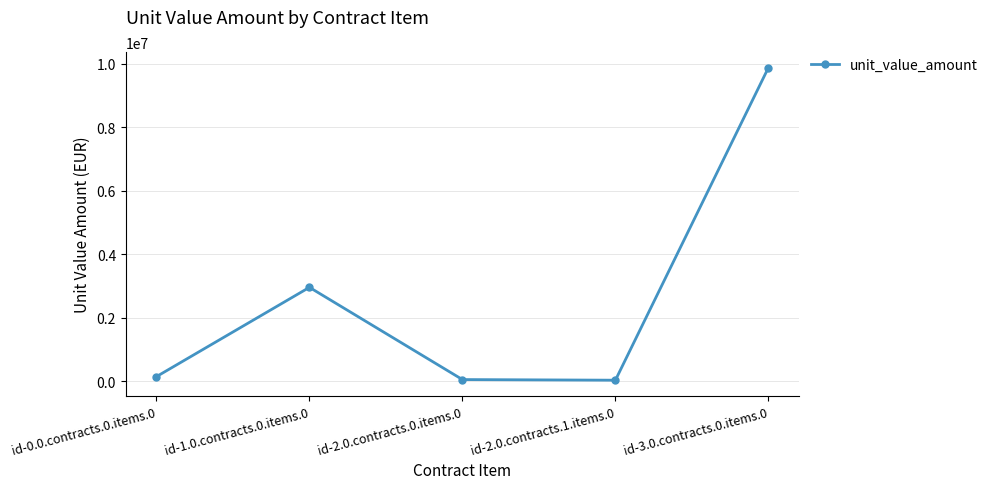

What is the sum of the values at id-2.0.contracts.1.items.0 and id-3.0.contracts.0.items.0?

9908476.0